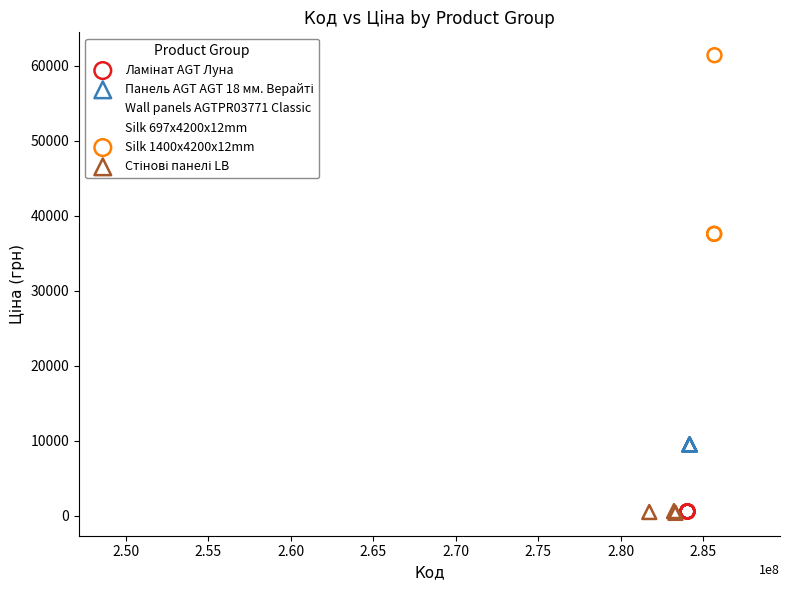

Which series reaches the maximum Y coordinate?

Silk 1400x4200x12mm